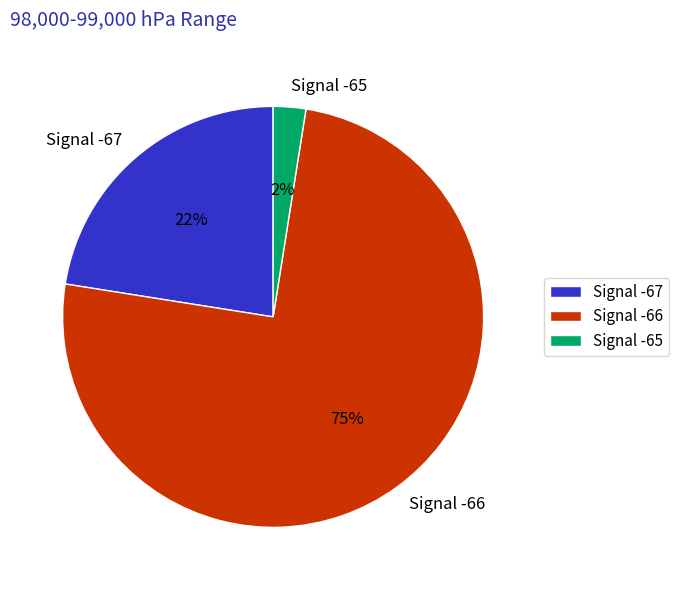

Between Signal -66 and Signal -67, which is larger?

Signal -66